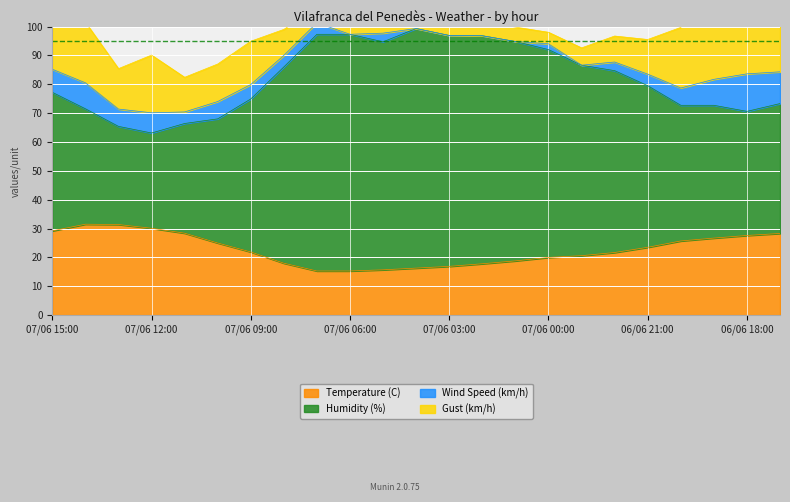

True or false: Temperature (C) and Humidity (%) intersect in this chart.

False